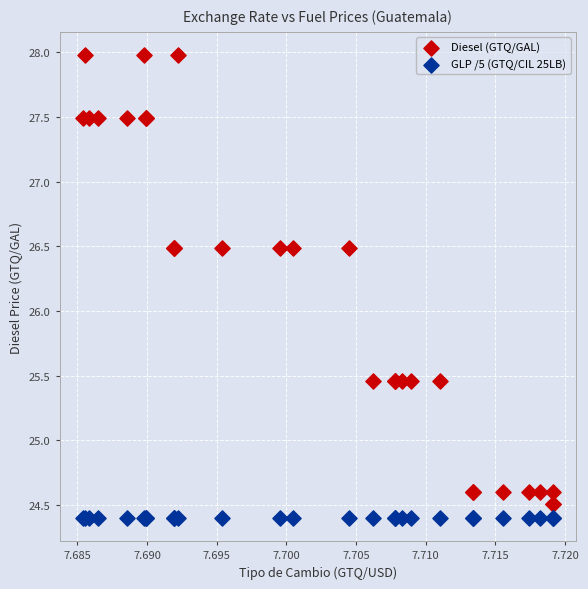

Which series reaches the minimum Y coordinate?

GLP /5 (GTQ/CIL 25LB)